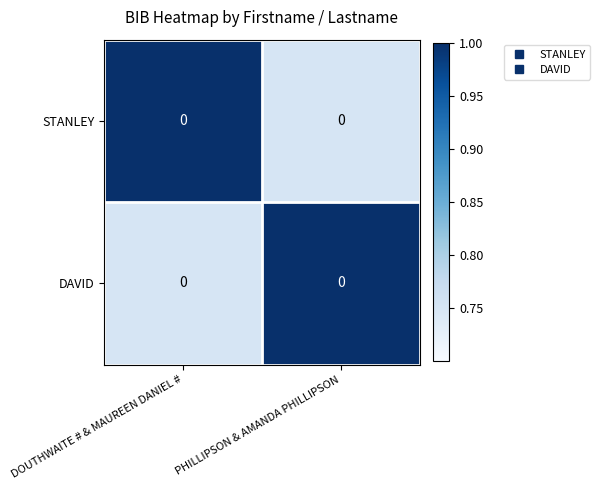

Which series changed the most between DOUTHWAITE # & MAUREEN DANIEL # and PHILLIPSON & AMANDA PHILLIPSON?

STANLEY